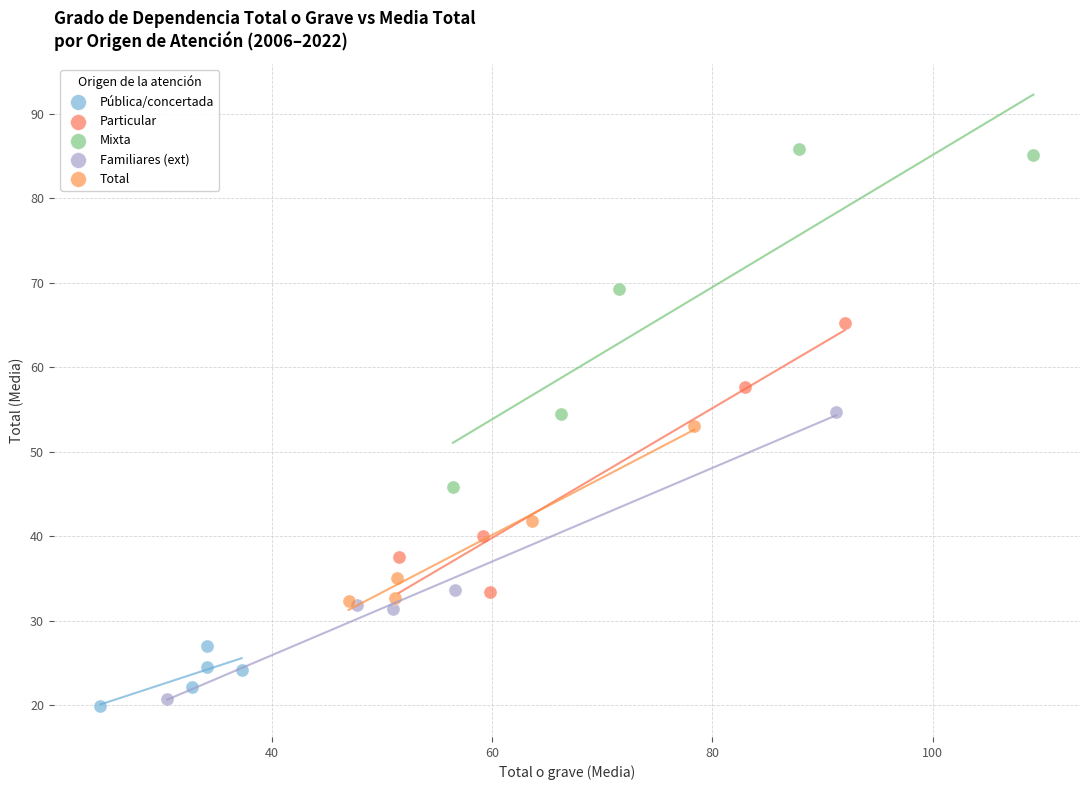

Which series contains the highest Y value?

Mixta